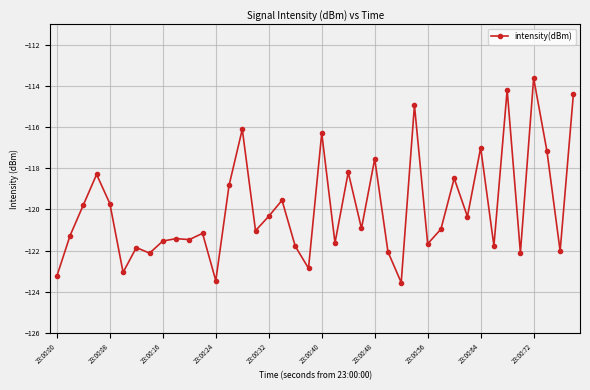

What is the value of the 2nd point from the left?

-121.3